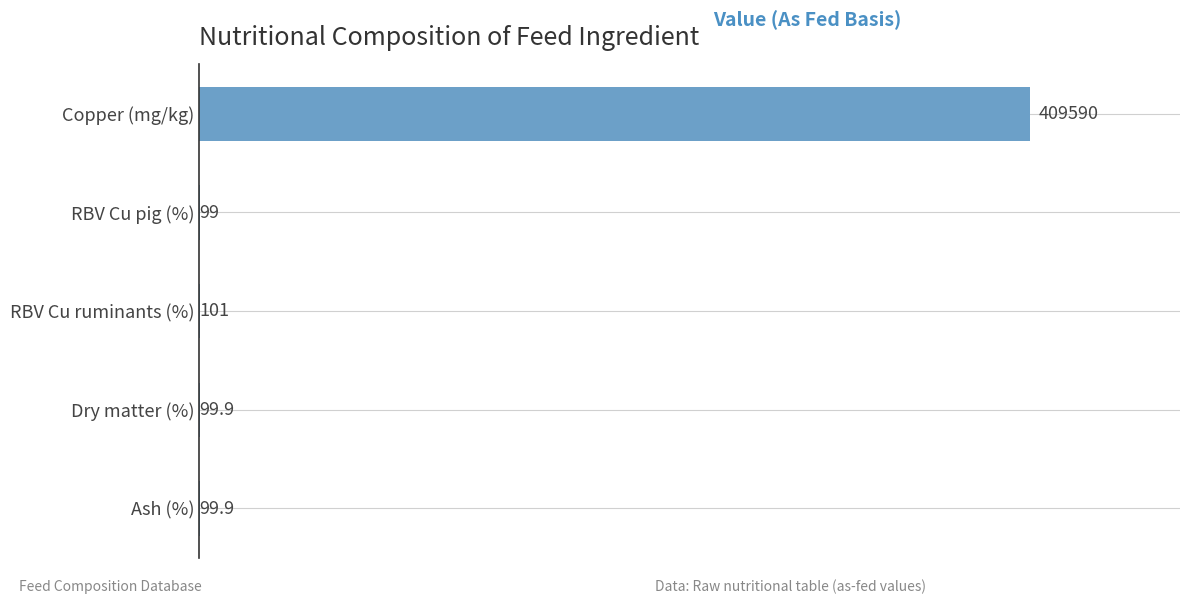

Reading top to bottom, extract all data points from this chart.

Copper (mg/kg)=409590.0	RBV Cu pig (%)=99.0	RBV Cu ruminants (%)=101.0	Dry matter (%)=99.9	Ash (%)=99.9